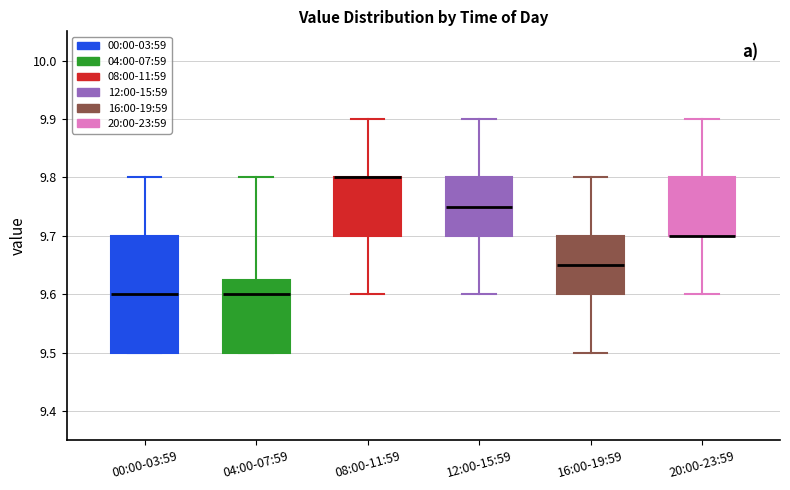

Which box is the tallest, from its lower edge to its upper edge?

00:00-03:59